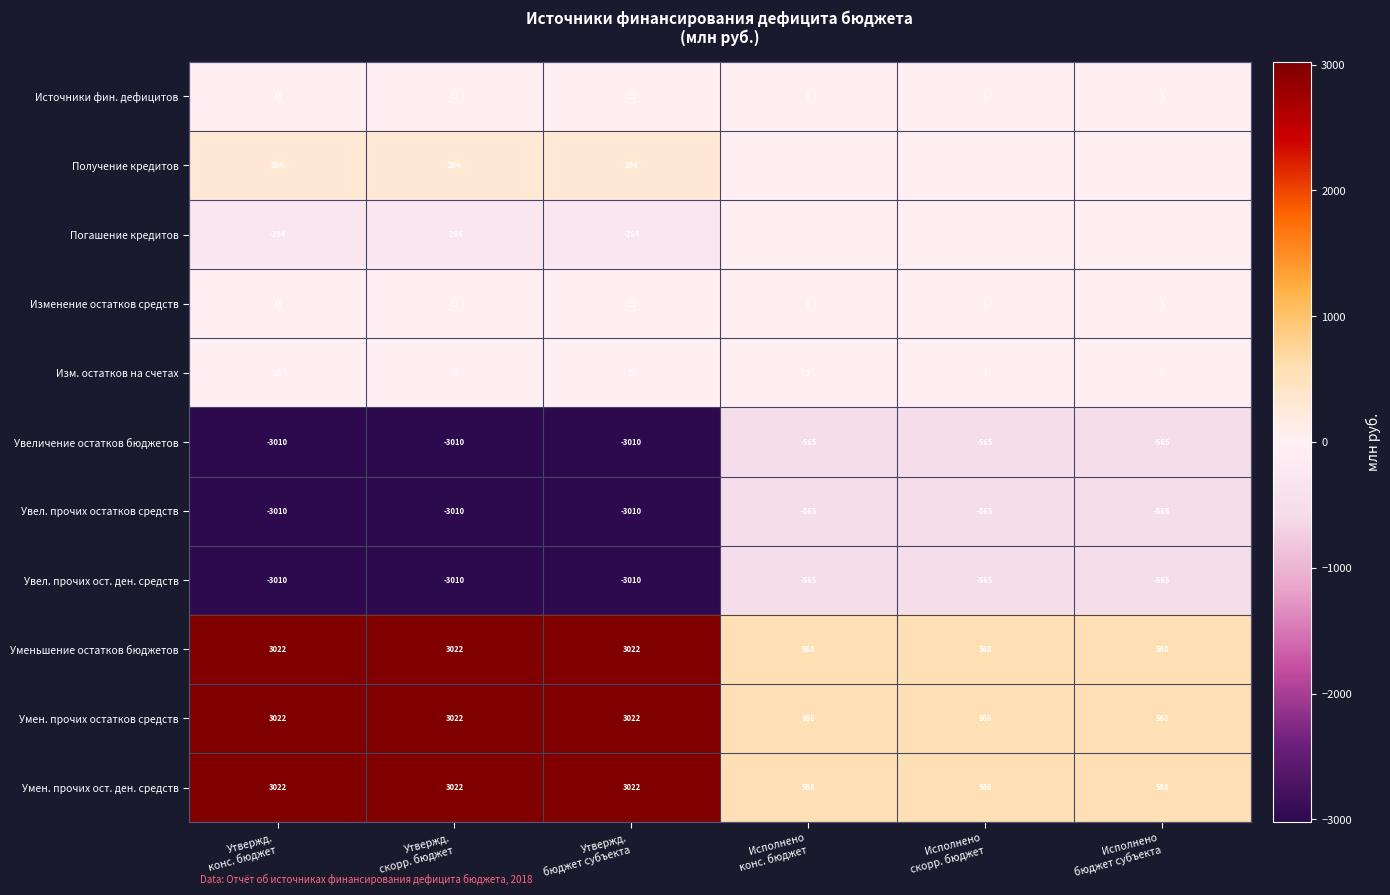

At how many categories does at least one series exceed 1795?

3